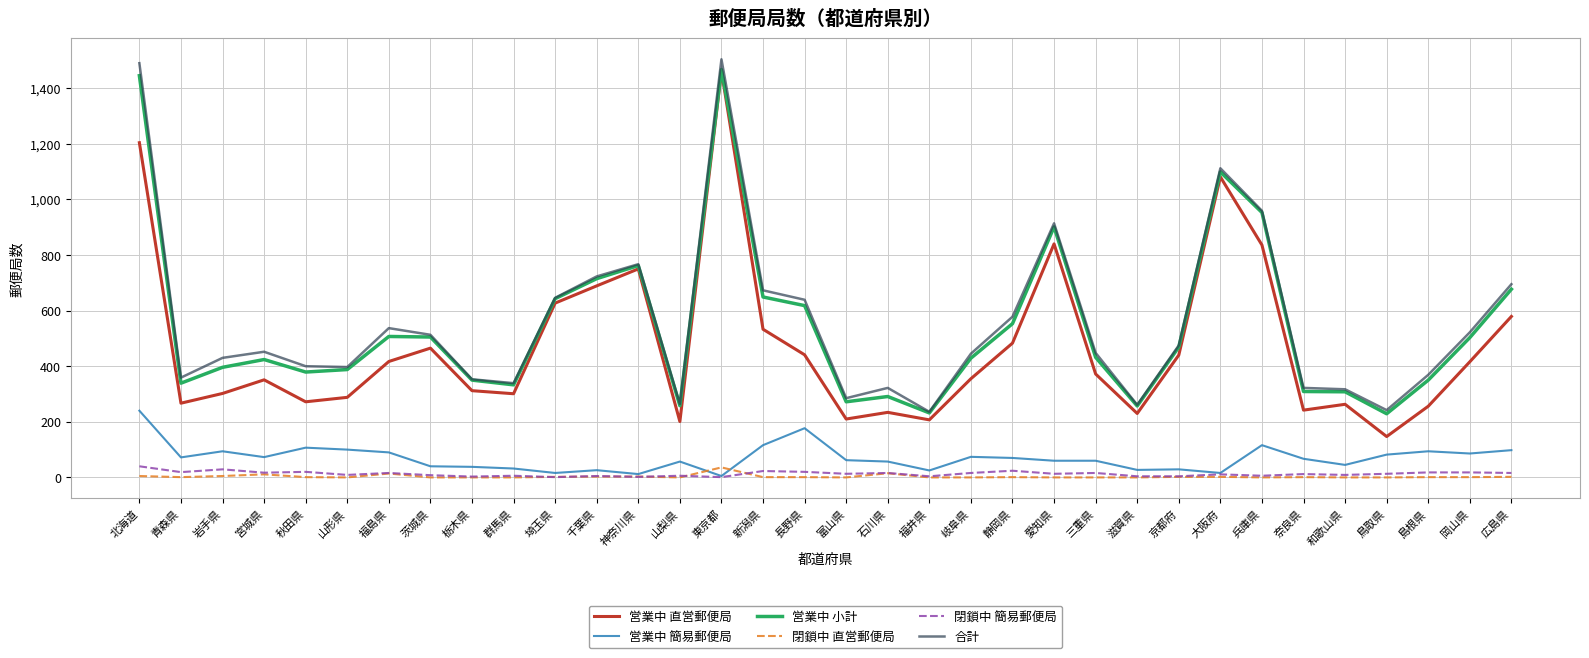

Is the value of 合計 at 山梨県 greater than the value of 営業中 簡易郵便局 at 京都府?

Yes